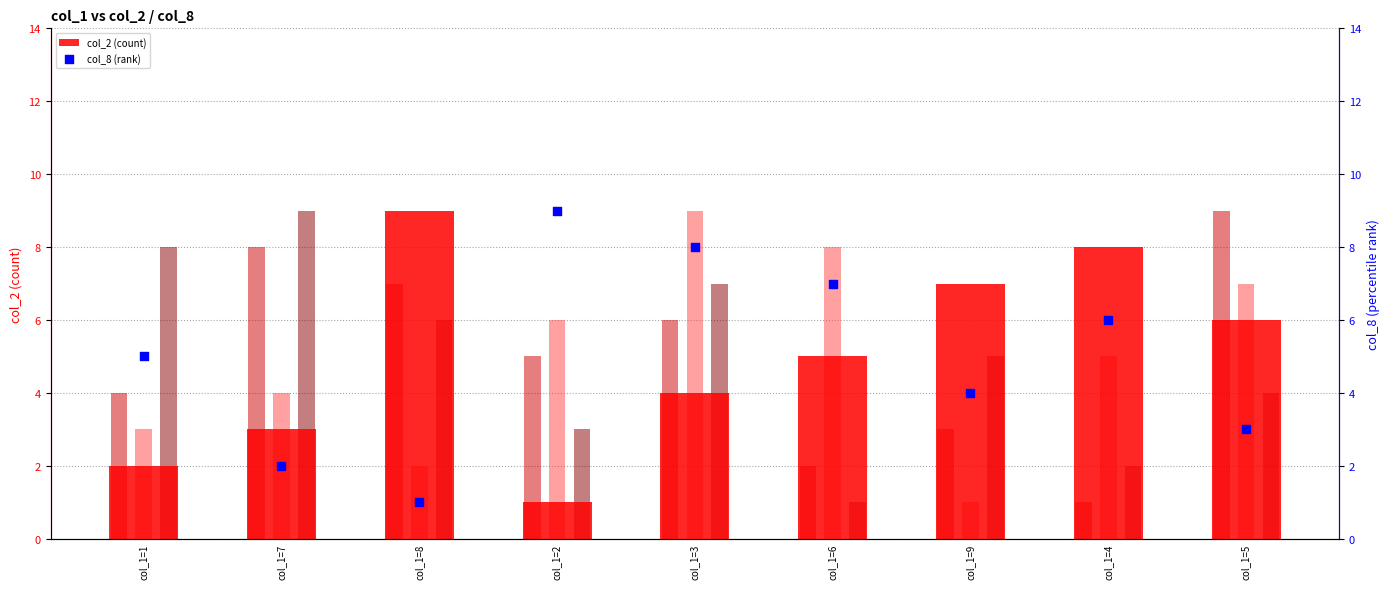

At how many categories does at least one series exceed 5?

9